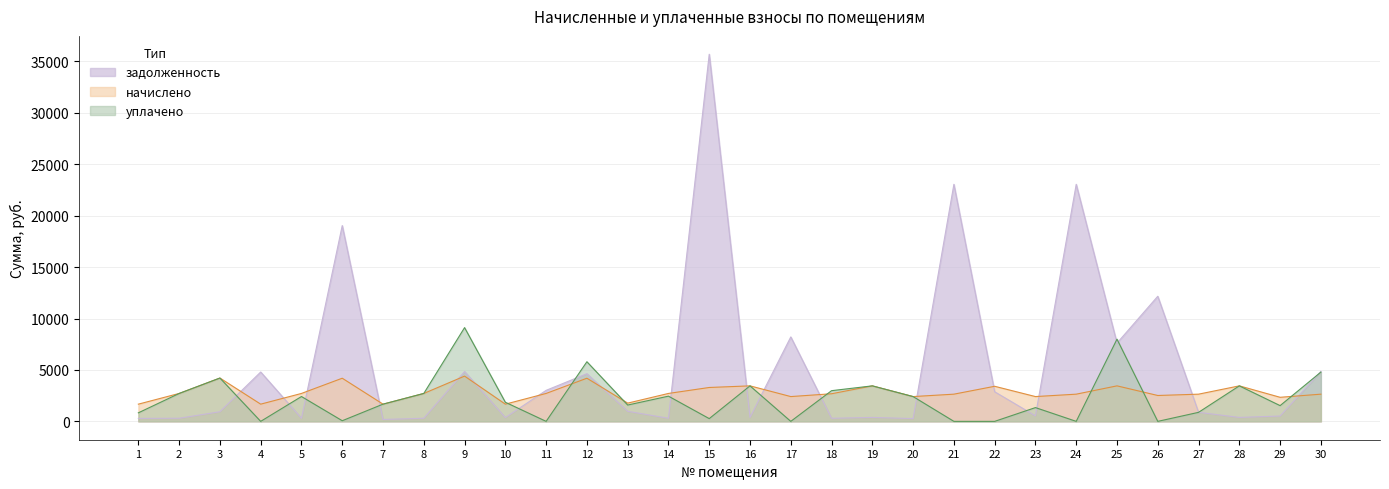

Reading right to left, what are all the values shown in this chart?

задолженность: 4861.0	520.0	383.5	881.4	12162.7	7608.4	23046.5	535.6	2877.0	23046.5	267.8	383.5	298.4	8210.1	383.5	35691.6	301.6	978.6	4633.7	3015.7	371.8	4847.1	301.6	185.9	19034.7	301.6	4797.4	936.0	301.6	284.9
начислено: 2644.2	2340.0	3451.5	2644.2	2515.5	3451.5	2644.2	2410.2	3410.6	2644.2	2410.2	3451.5	2685.2	2410.2	3451.5	3294.5	2714.4	1772.5	4194.4	2714.4	1673.1	4399.2	2714.4	1673.1	4194.4	2714.4	1673.1	4212.0	2714.4	1673.1
уплачено: 4787.9	1530.6	3451.5	877.3	0.0	7991.9	0.0	1339.0	0.0	0.0	2410.2	3451.5	2983.5	0.0	3450.0	267.0	2451.3	1586.9	5796.8	0.0	1857.6	9114.6	2714.4	1673.1	61.1	2415.5	0.0	4212.0	2712.1	830.5